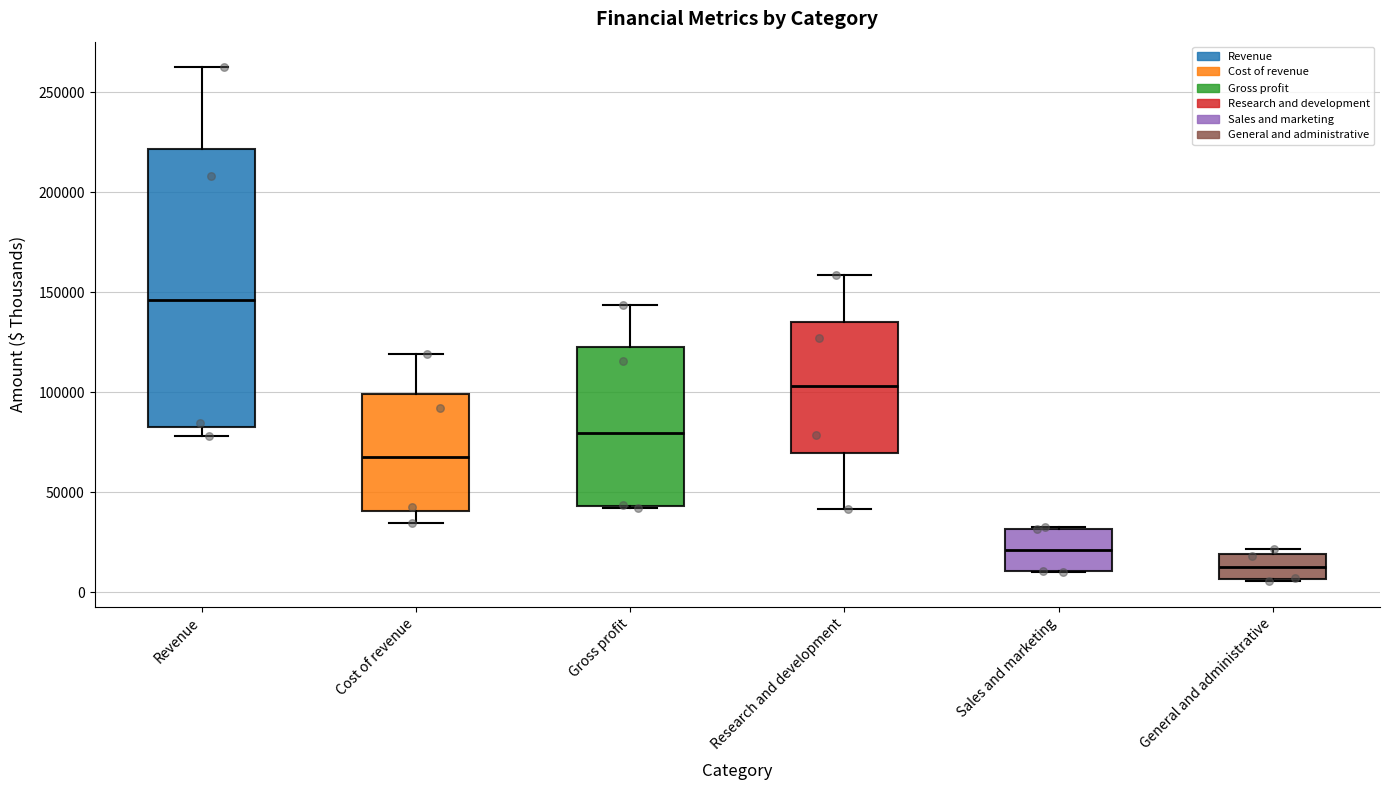

Reading left to right, read every box against the y-axis: the position of its median line, the range the box covers, and the ends of its whiskers. The values are not printed on the chart, so give them approximately, as read against the axis.

Revenue: median 145000, box 85000 to 220000, whiskers 80000 to 265000
Cost of revenue: median 65000, box 40000 to 100000, whiskers 35000 to 120000
Gross profit: median 80000, box 45000 to 125000, whiskers 40000 to 145000
Research and development: median 105000, box 70000 to 135000, whiskers 40000 to 160000
Sales and marketing: median 20000, box 10000 to 30000, whiskers 10000 to 30000
General and administrative: median 15000, box 5000 to 20000, whiskers 5000 to 20000 (just above the box's upper edge)